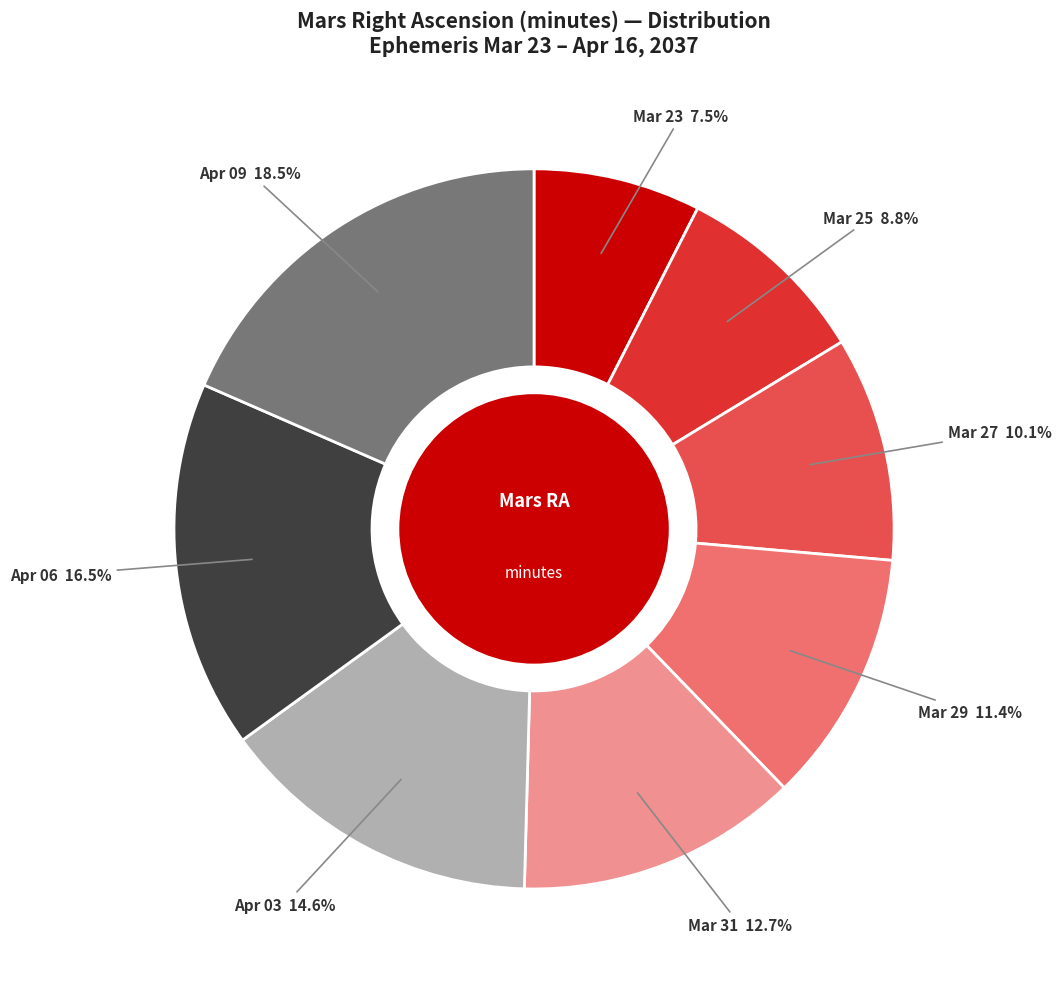

To the nearest percent, what is the average slice percentage?

12%